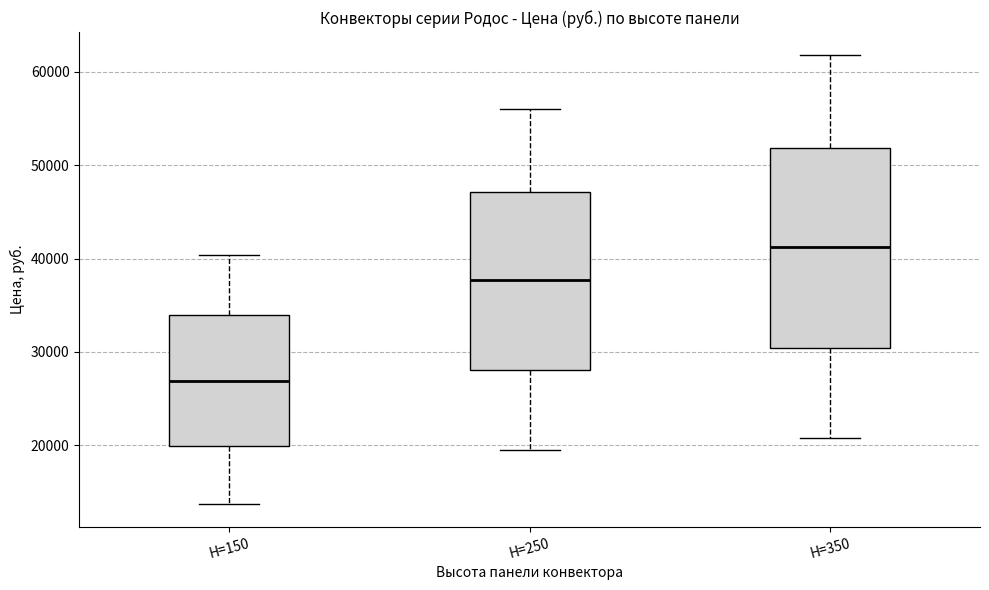

Reading left to right, transcribe this box plot: for each box, give where its median line is, the range the box spans, and where its two whiskers end, as read against the y-axis. The values are not printed on the chart, so give them approximately, as read against the axis.

H=150: median 27000, box 20000 to 34000, whiskers 14000 to 40000
H=250: median 38000, box 28000 to 47000, whiskers 19000 to 56000
H=350: median 41000, box 30000 to 52000, whiskers 21000 to 62000